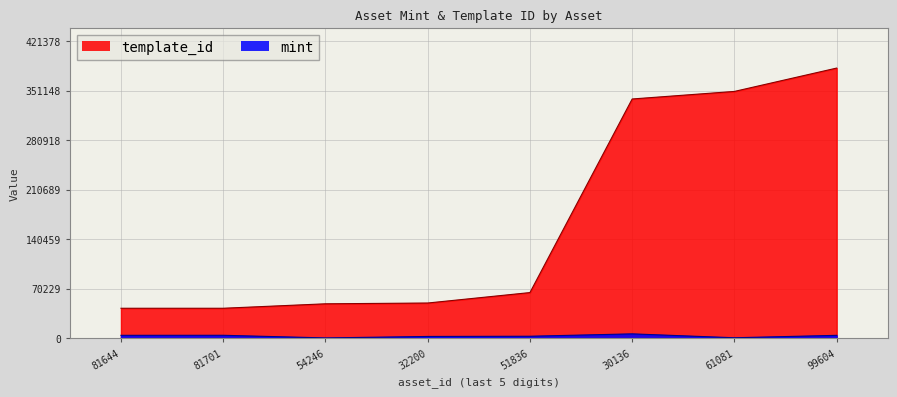

At which category does the chart reach its peak across all series?

99604